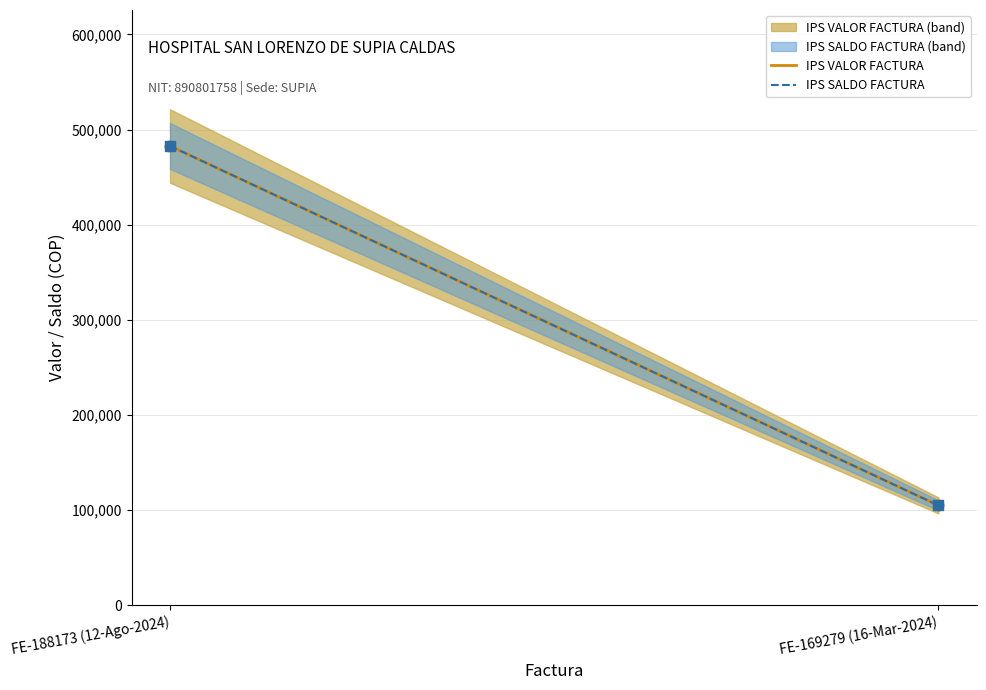

Which series reaches the minimum Y coordinate?

IPS VALOR FACTURA